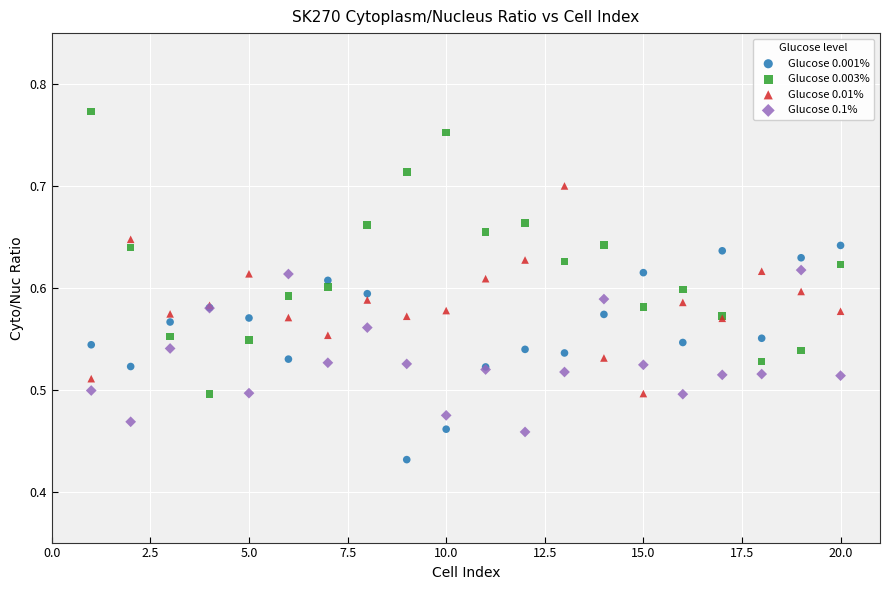

Which series contains the lowest Y value?

Glucose 0.001%